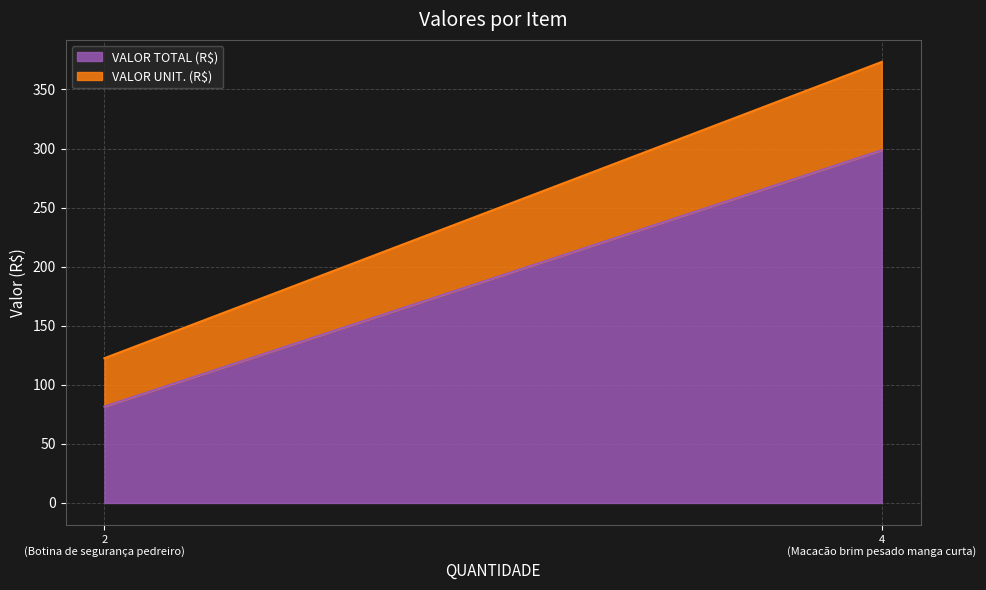

At which label does VALOR UNIT. (R$) first exceed 74?

Macacão brim pesado manga curta